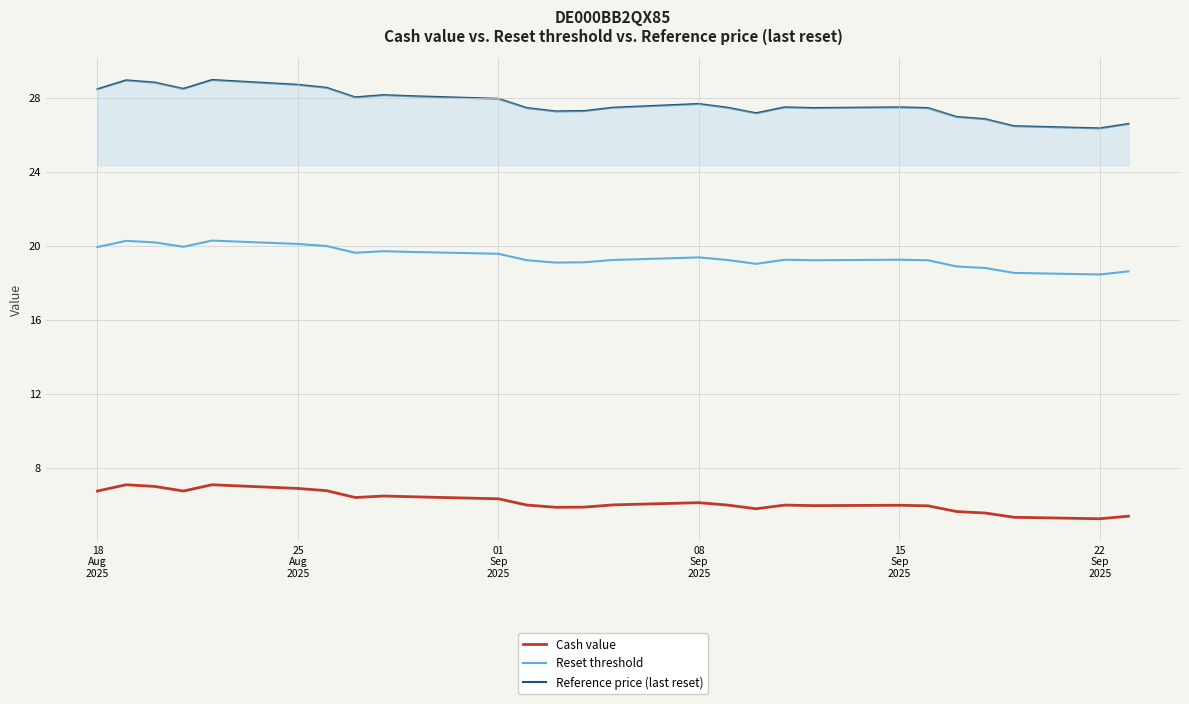

Which series has the largest total across all categories?

Reference price (last reset)